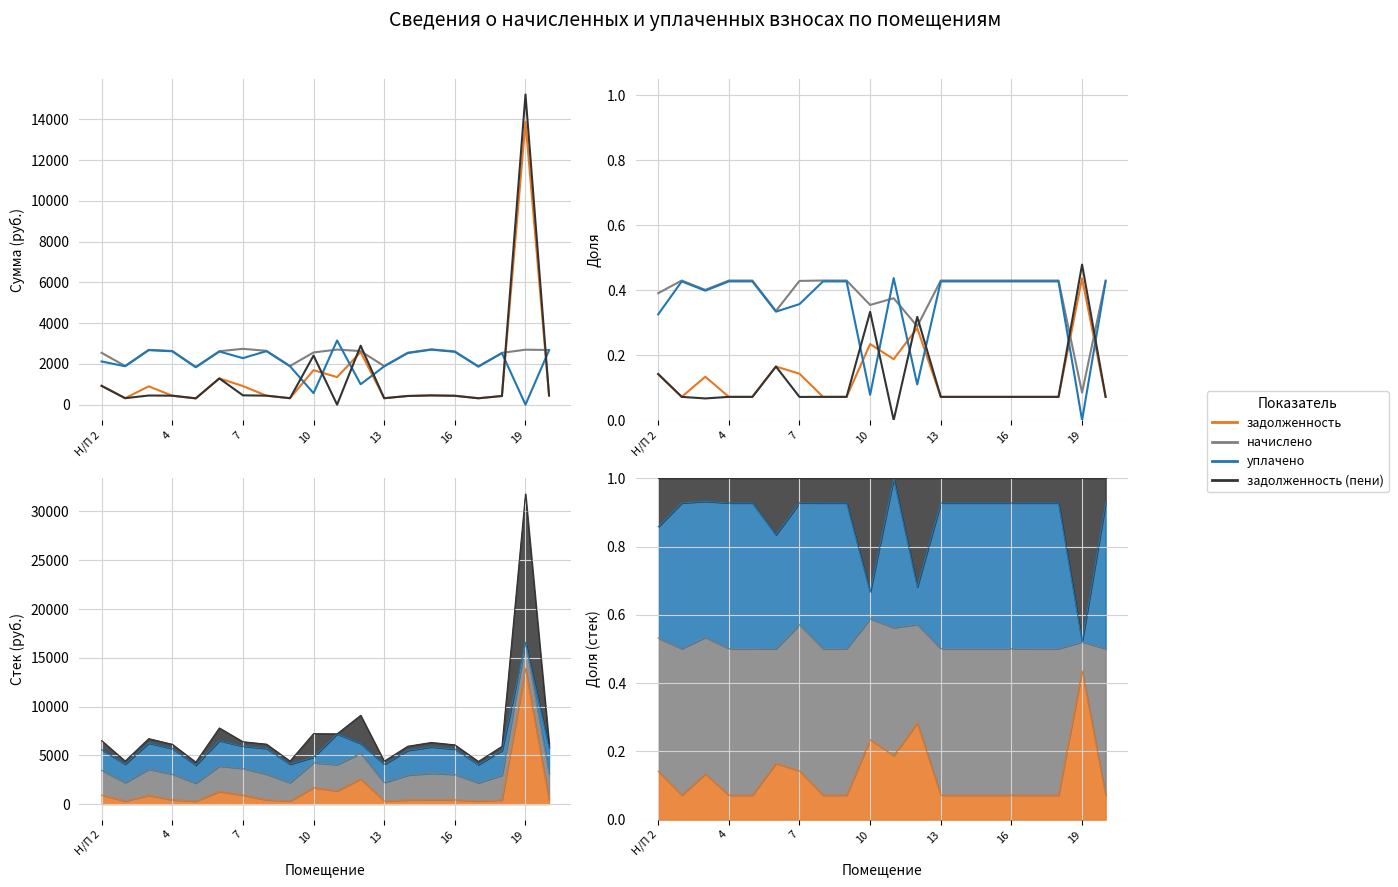

At which label is начислено closest to 0?

19